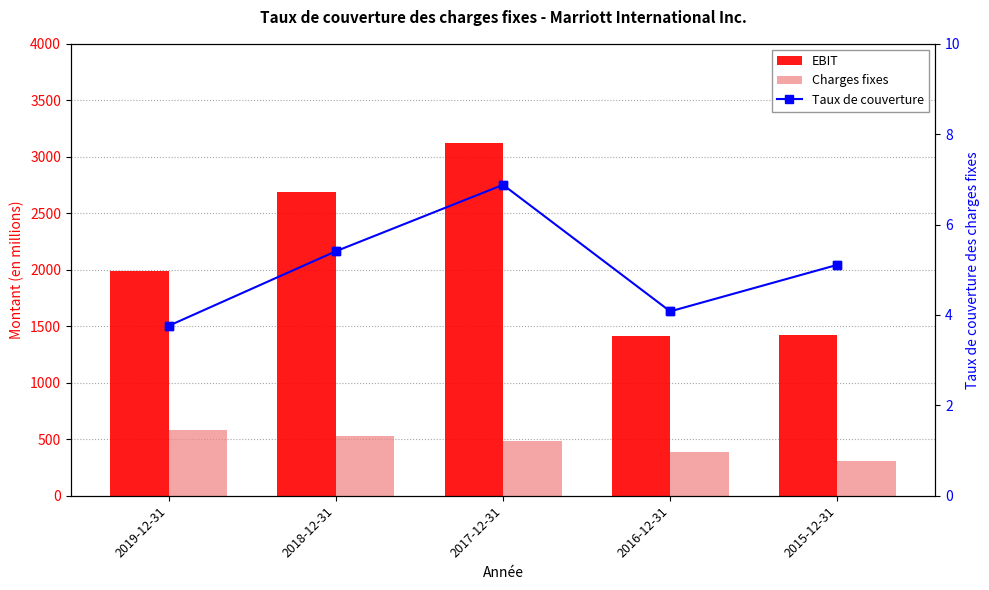

Reading left to right, list all the values displayed in this chart.

EBIT: 2019-12-31=1993.0	2018-12-31=2685.0	2017-12-31=3124.0	2016-12-31=1418.0	2015-12-31=1422.0
Charges fixes: 2019-12-31=579.0	2018-12-31=532.0	2017-12-31=482.0	2016-12-31=384.0	2015-12-31=305.0
Taux de couverture: 2019-12-31=3.8	2018-12-31=5.4	2017-12-31=6.9	2016-12-31=4.1	2015-12-31=5.1